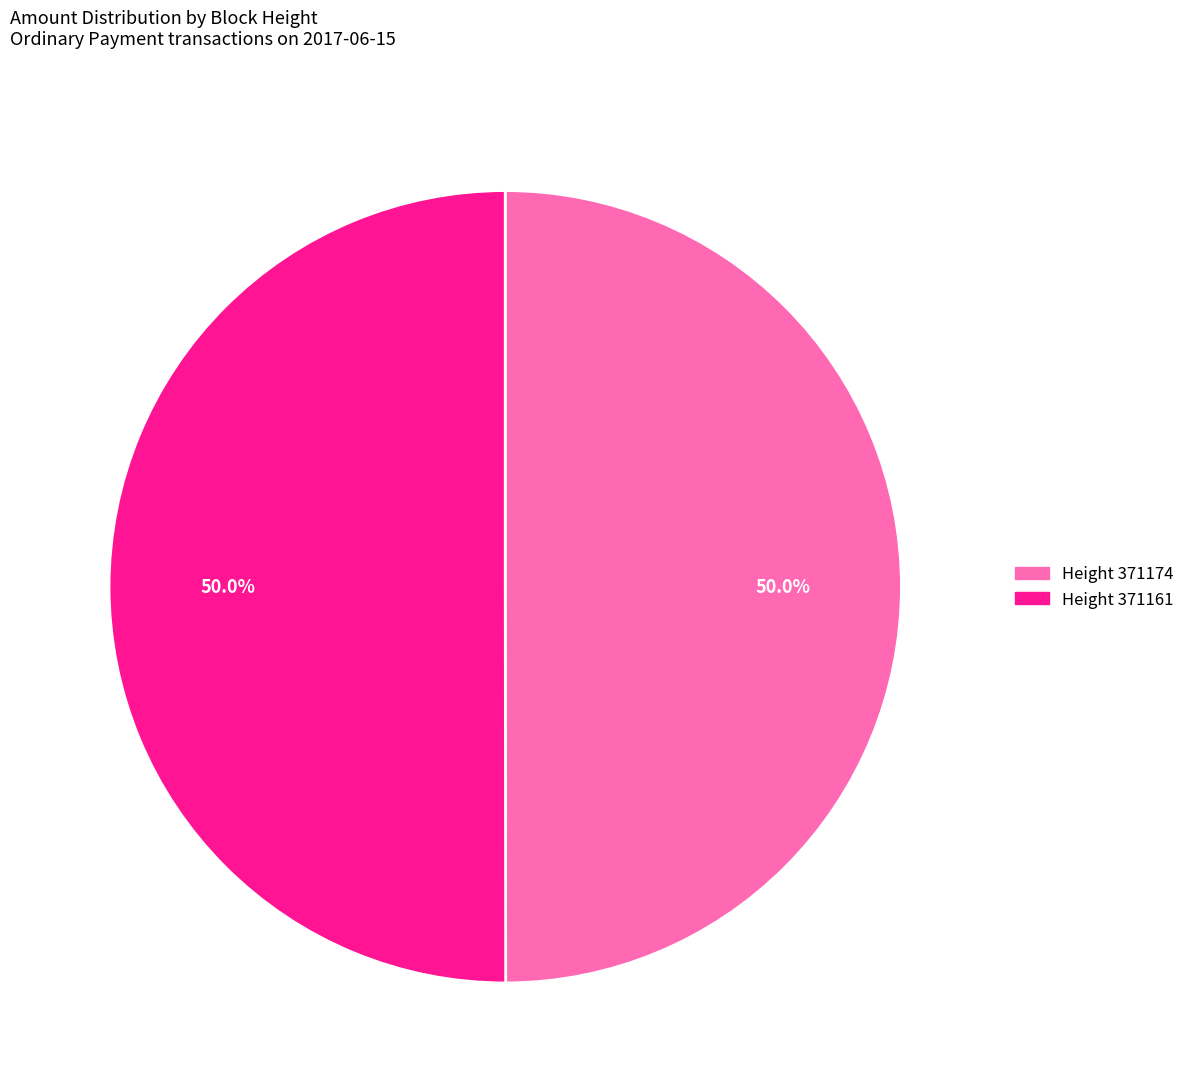

What is the ratio of the value at Height 371161 to the value at Height 371174?

1.0